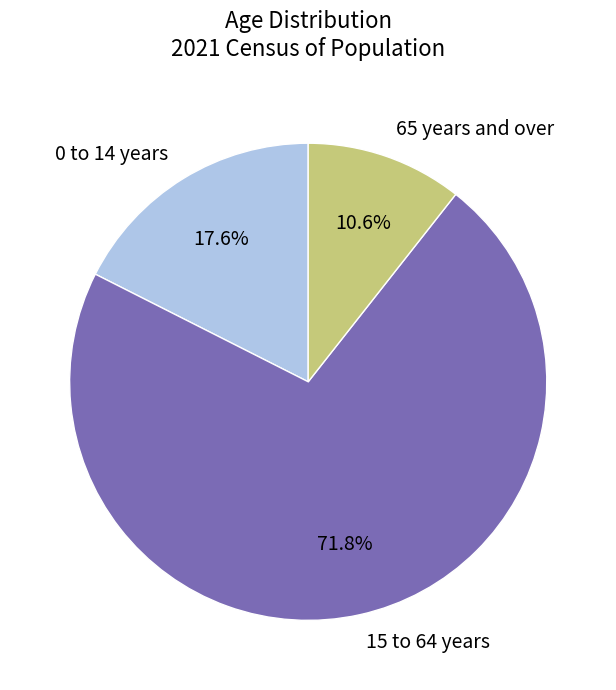

To the nearest percent, what is the difference between the 15 to 64 years and 65 years and over slice percentages?

61%